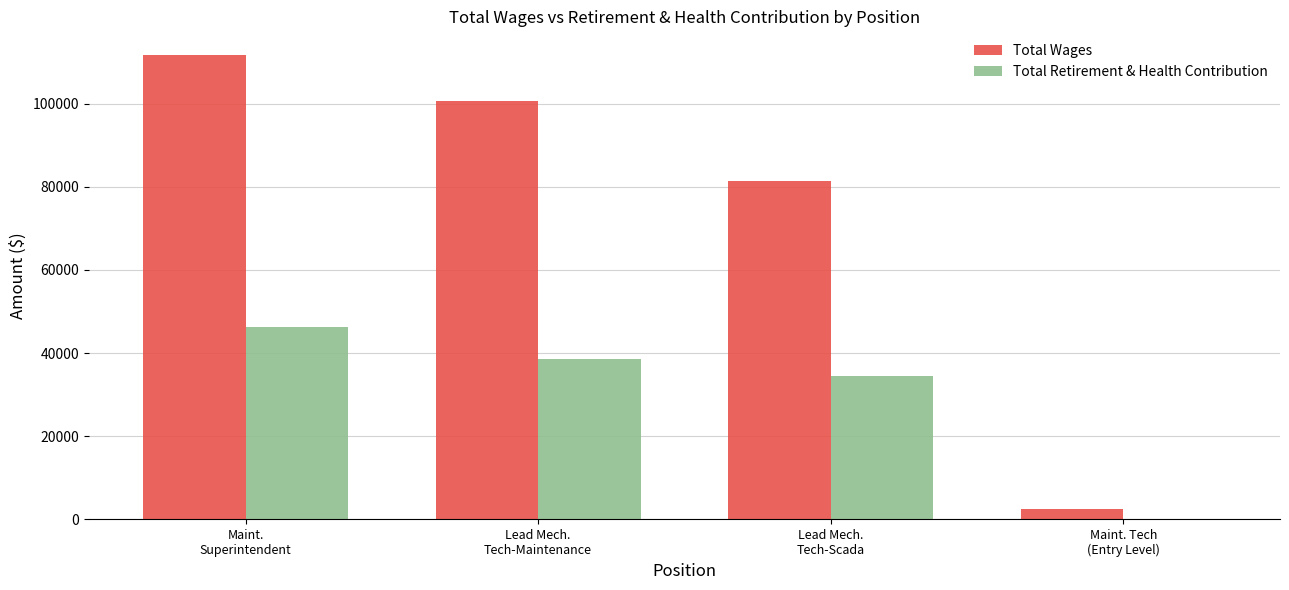

Reading left to right, transcribe all the data shown in this chart.

Total Wages: Maint.
Superintendent=111800	Lead Mech.
Tech-Maintenance=100574	Lead Mech.
Tech-Scada=81416	Maint. Tech
(Entry Level)=2546
Total Retirement & Health Contribution: Maint.
Superintendent=46262	Lead Mech.
Tech-Maintenance=38533	Lead Mech.
Tech-Scada=34393	Maint. Tech
(Entry Level)=187